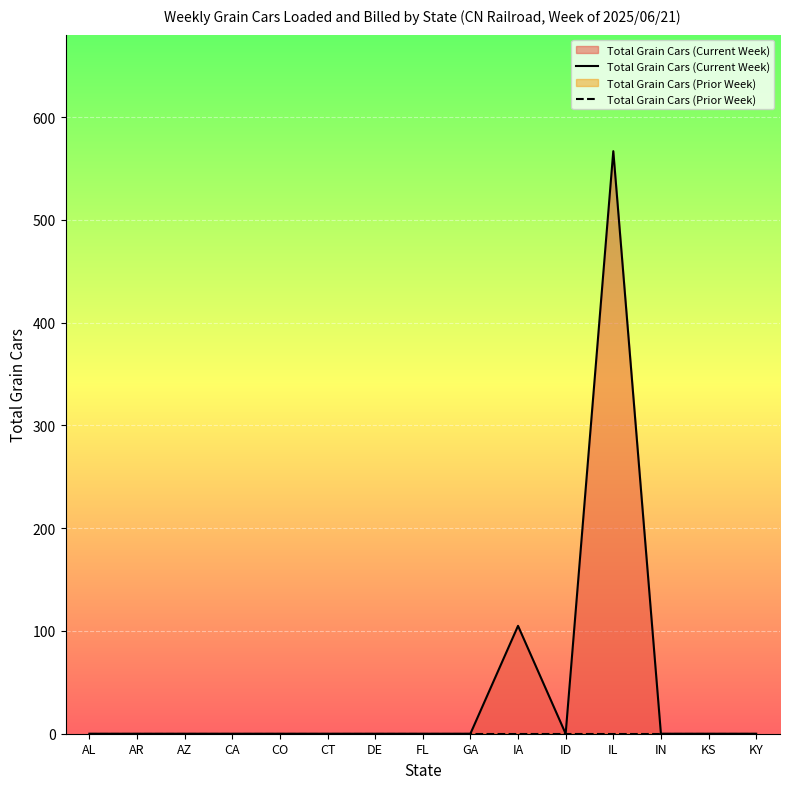

What are all the series names shown in the legend?

Total Grain Cars (Current Week), Total Grain Cars (Prior Week)